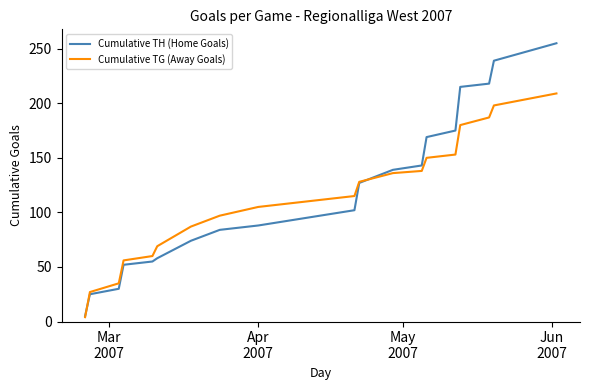

What is the sum of all Cumulative TH (Home Goals) values?

2253